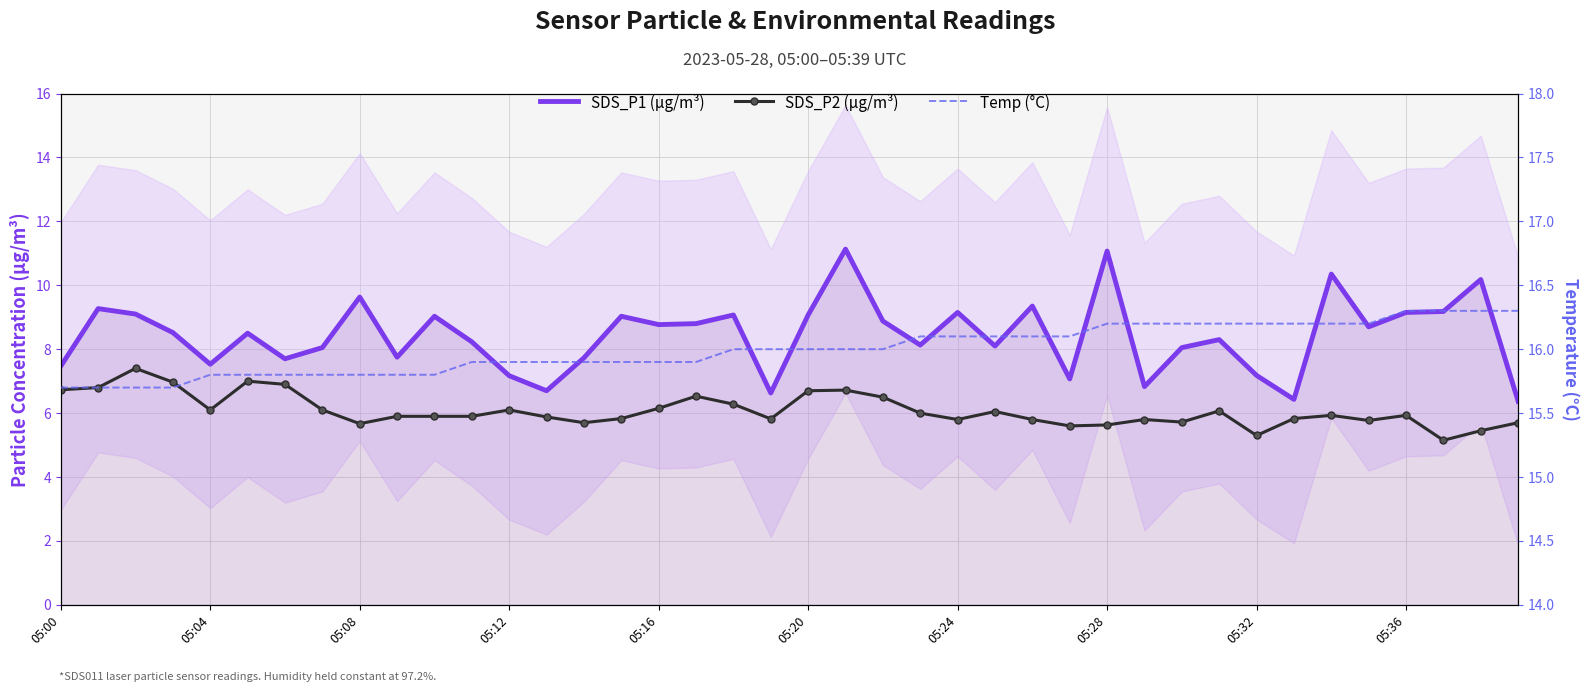

Reading left to right, list all the values displayed in this chart.

SDS_P1 (µg/m³): 7.5	9.3	9.1	8.5	7.5	8.5	7.7	8.1	9.6	7.8	9.0	8.2	7.2	6.7	7.7	9.0	8.8	8.8	9.1	6.6	9.1	11.1	8.9	8.1	9.2	8.1	9.3	7.1	11.1	6.8	8.1	8.3	7.2	6.4	10.3	8.7	9.2	9.2	10.2	6.4
SDS_P2 (µg/m³): 6.7	6.8	7.4	7.0	6.1	7.0	6.9	6.1	5.7	5.9	5.9	5.9	6.1	5.9	5.7	5.8	6.2	6.5	6.3	5.8	6.7	6.7	6.5	6.0	5.8	6.0	5.8	5.6	5.6	5.8	5.7	6.1	5.3	5.8	5.9	5.8	5.9	5.2	5.5	5.7
Temp (°C): 15.7	15.7	15.7	15.7	15.8	15.8	15.8	15.8	15.8	15.8	15.8	15.9	15.9	15.9	15.9	15.9	15.9	15.9	16.0	16.0	16.0	16.0	16.0	16.1	16.1	16.1	16.1	16.1	16.2	16.2	16.2	16.2	16.2	16.2	16.2	16.2	16.3	16.3	16.3	16.3